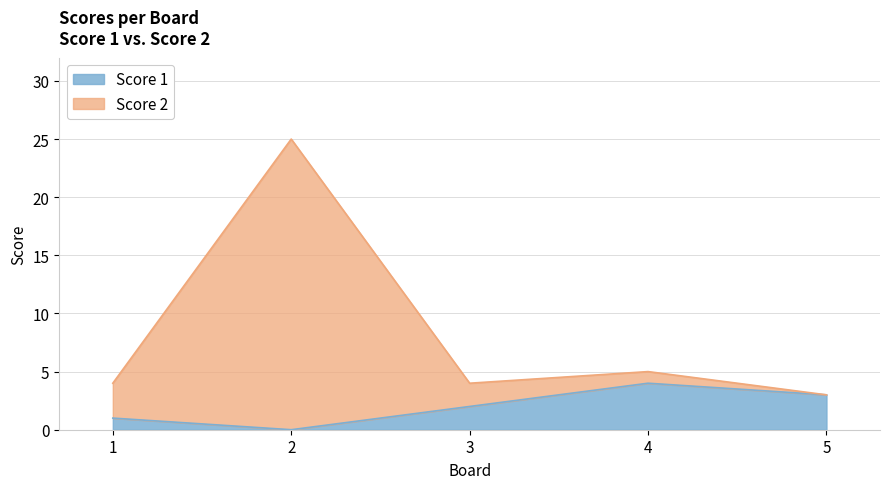

What is the difference between the second highest and second lowest values in the Score 2 series?

1